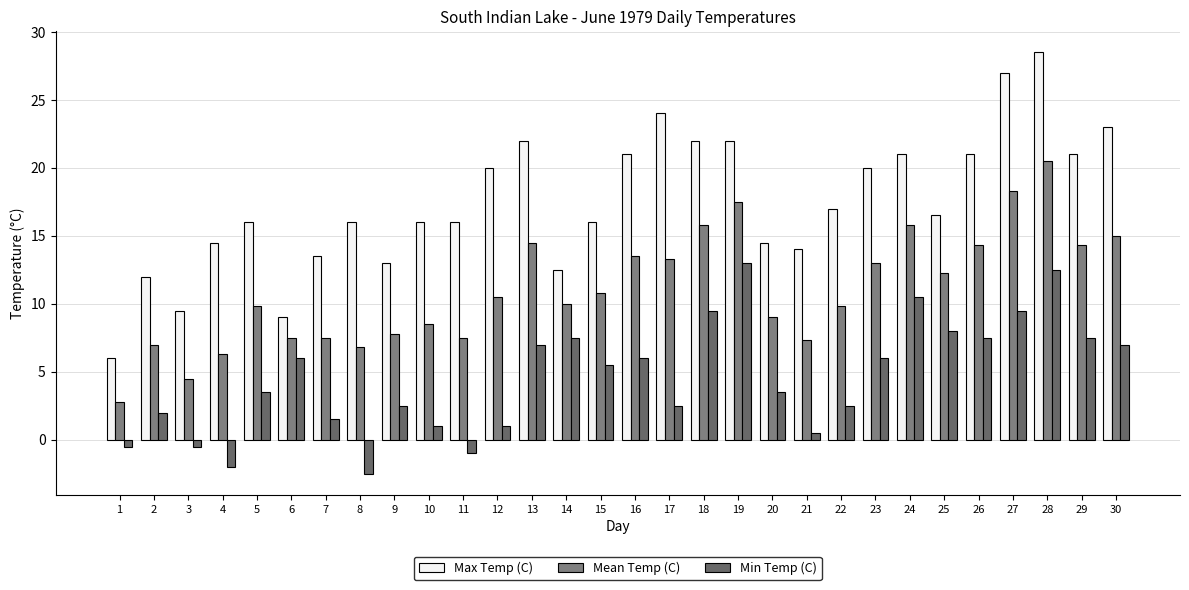

Is the value of Min Temp (C) at 12 greater than the value of Max Temp (C) at 17?

No